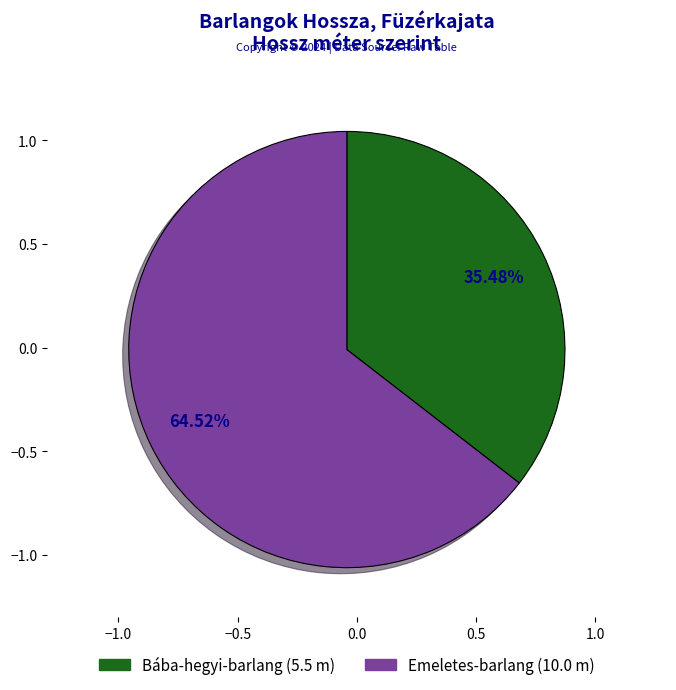

To the nearest percent, what is the difference between the Bába-hegyi-barlang and Emeletes-barlang slice percentages?

29%